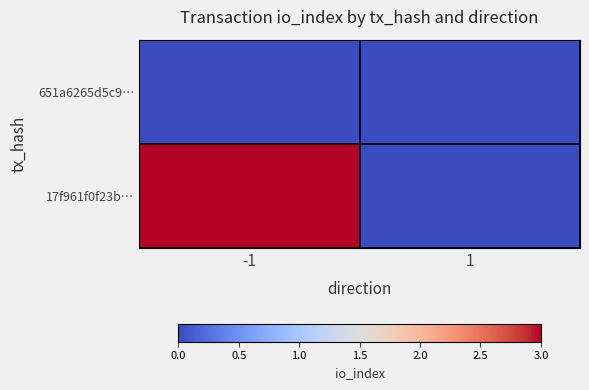

Reading right to left, list all the values displayed in this chart.

651a6265d5c9…: 1=0	-1=0
17f961f0f23b…: 1=0	-1=3